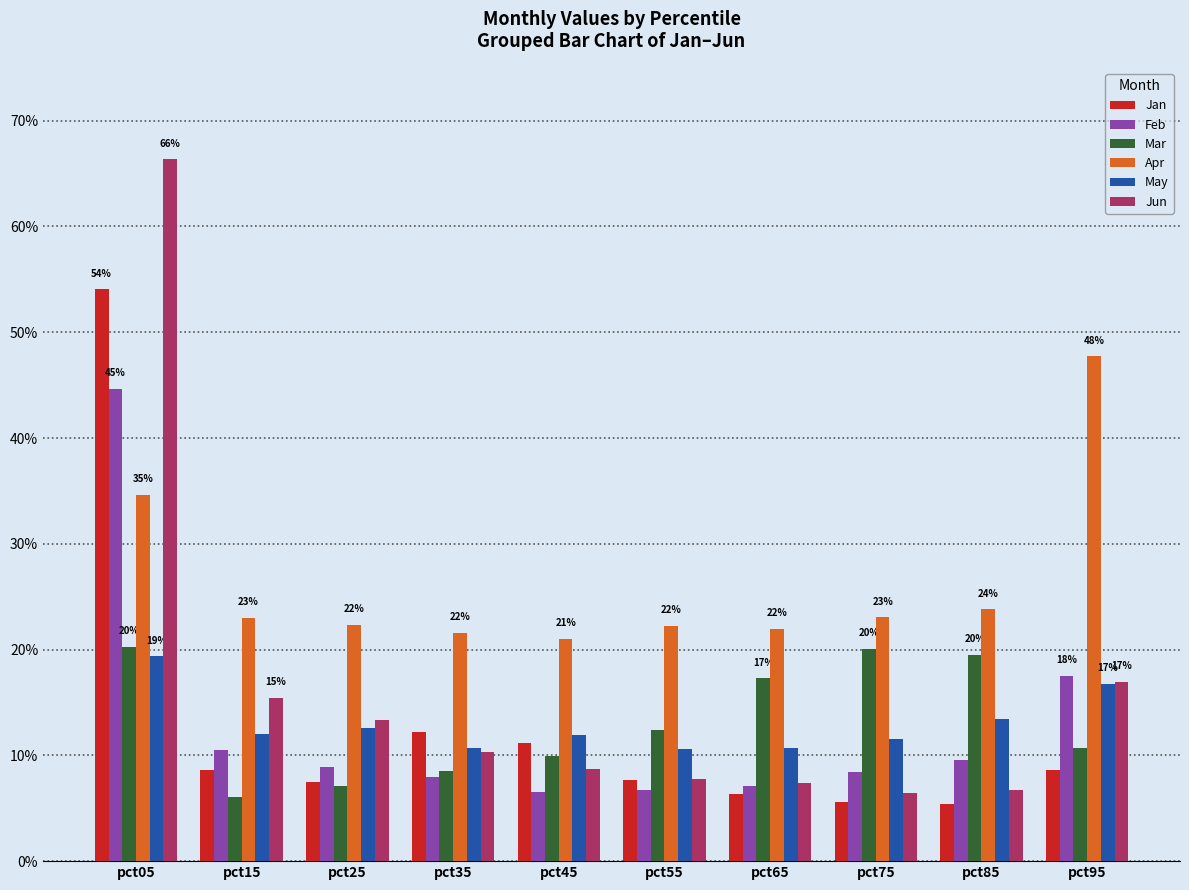

What is the approximate value of Jun at pct65?

0.1